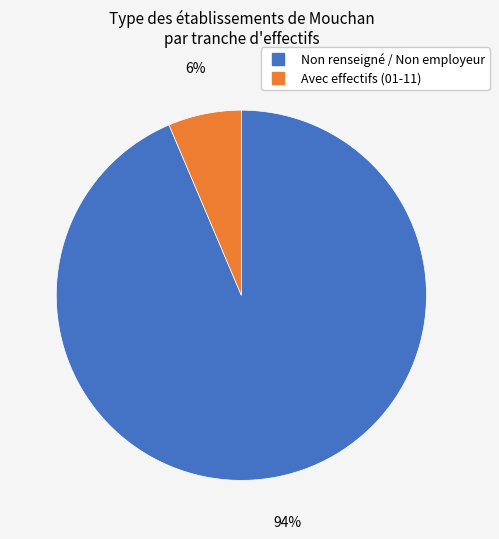

How many segments does this pie chart have?

2